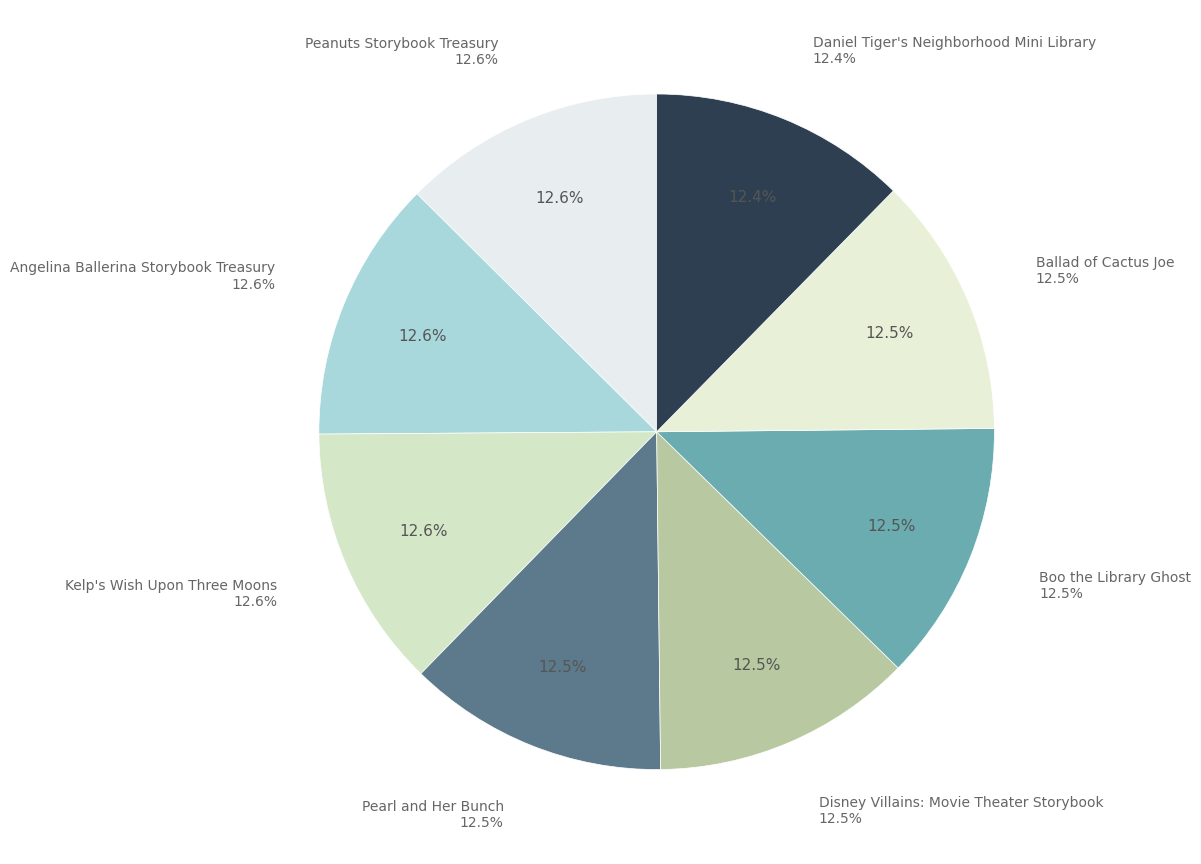

Is it true that Angelina Ballerina Storybook Treasury is 4% of the pie?

False